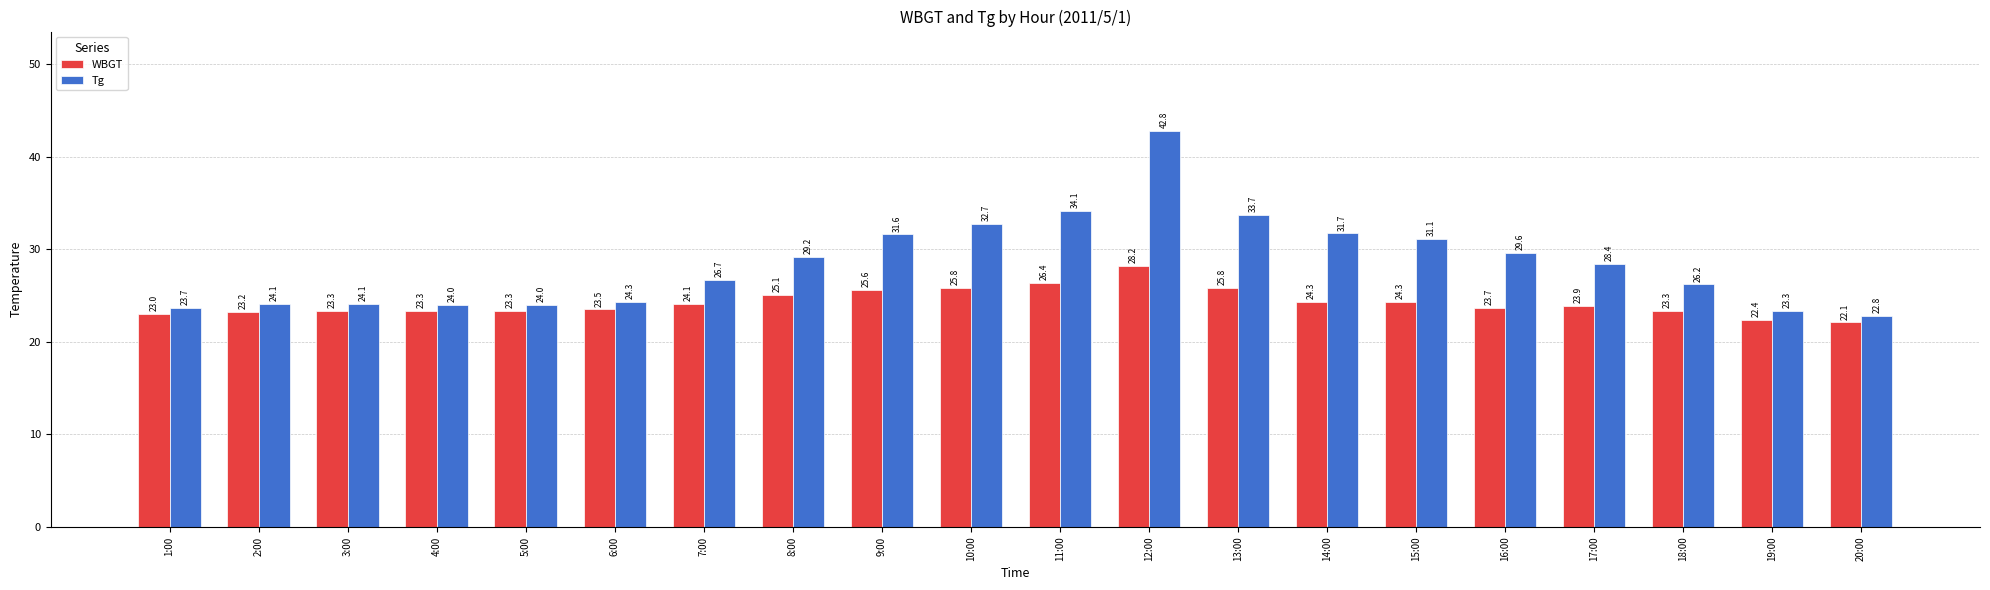

What is the maximum value shown in the chart?

42.8